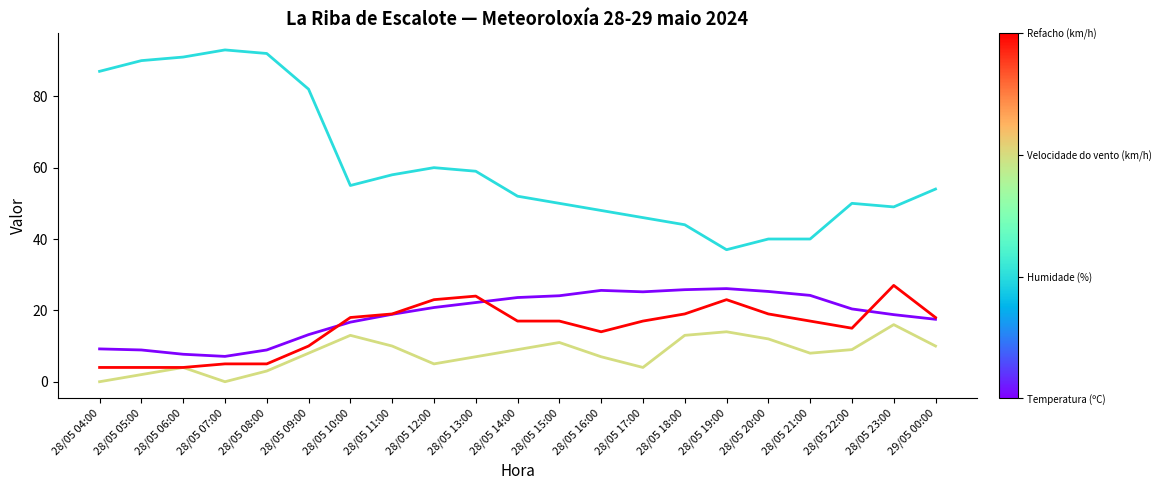

What is the spread (max minus min) of values at 28/05 23:00?

33.0